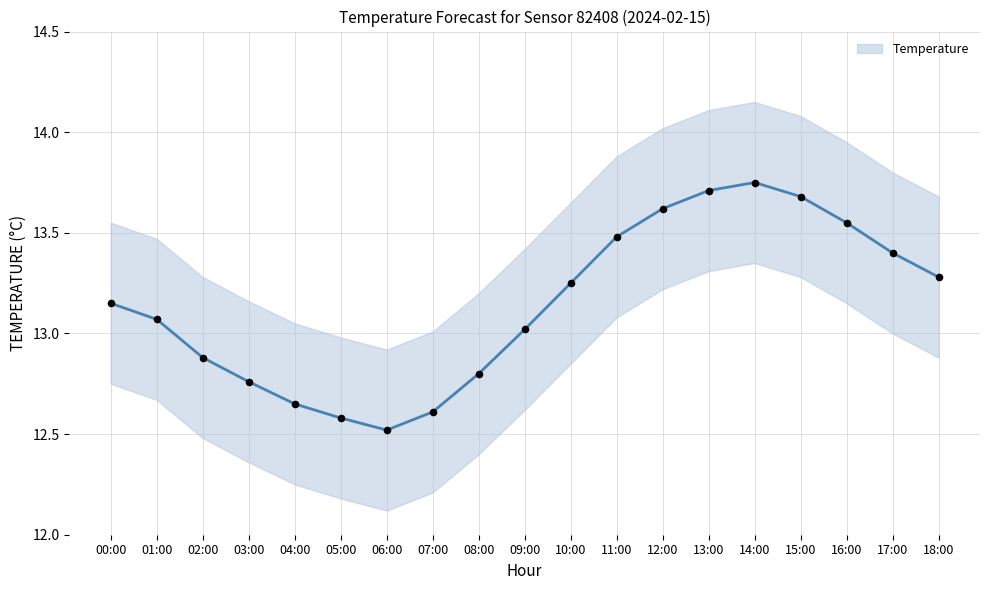

Approximately how many times larger is the value at 12:00 compared to 13:00?

1.0